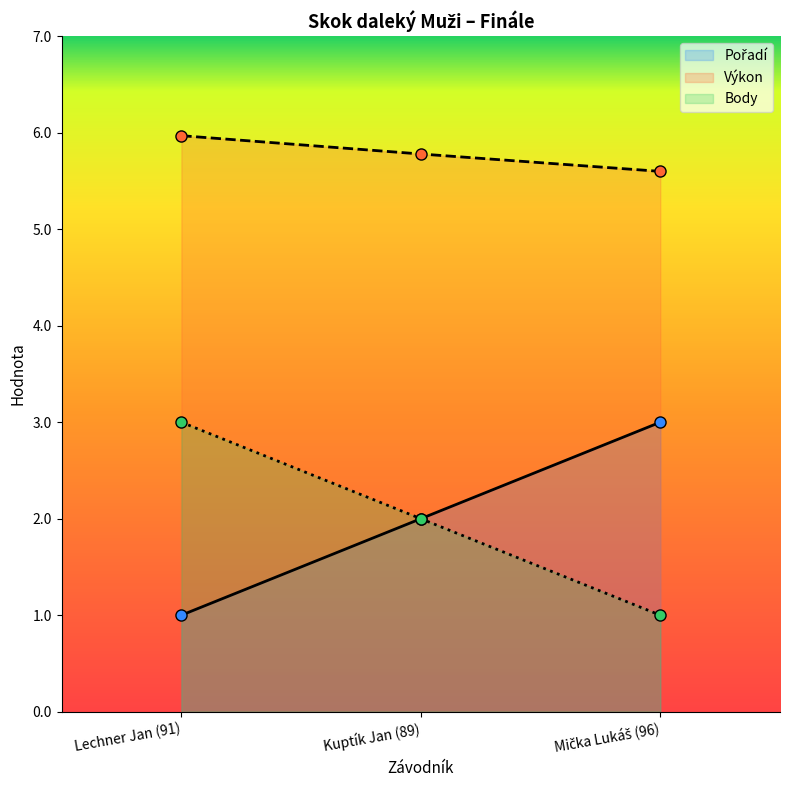

Is it true that Body equals 4.8 at Lechner Jan (91)?

False